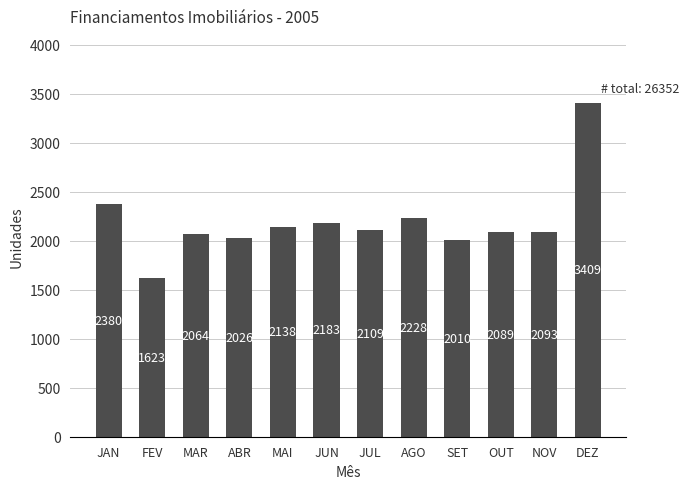

List the labels in order of value, smallest first.

FEV, SET, ABR, MAR, OUT, NOV, JUL, MAI, JUN, AGO, JAN, DEZ